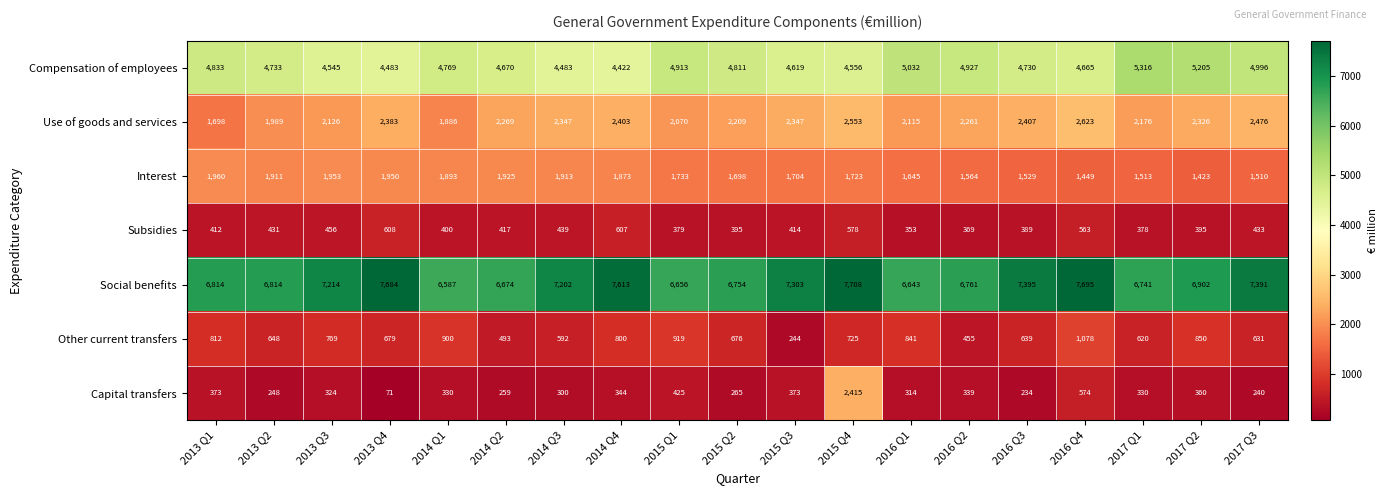

The value of Social benefits at 2014 Q4 is 7613. True or false?

True